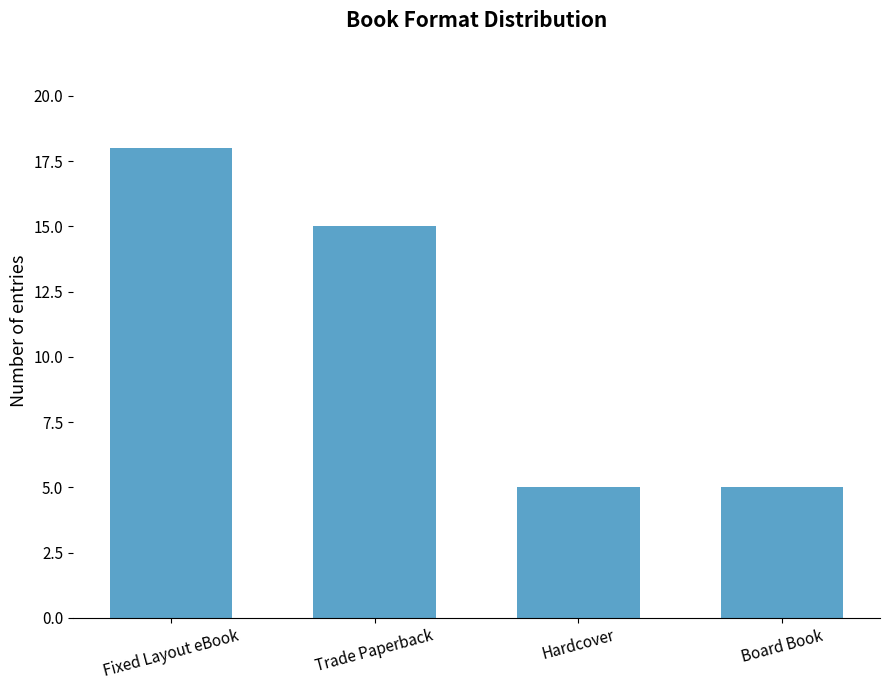

Reading right to left, transcribe all the data shown in this chart.

Board Book=5	Hardcover=5	Trade Paperback=15	Fixed Layout eBook=18